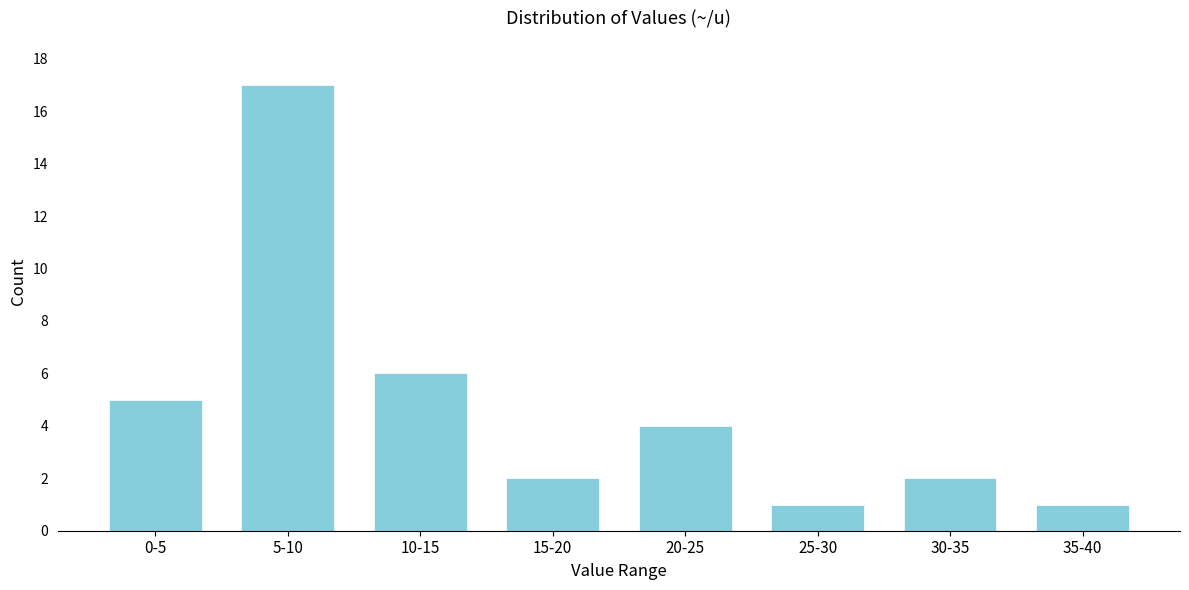

Reading left to right, list all the values displayed in this chart.

5	17	6	2	4	1	2	1